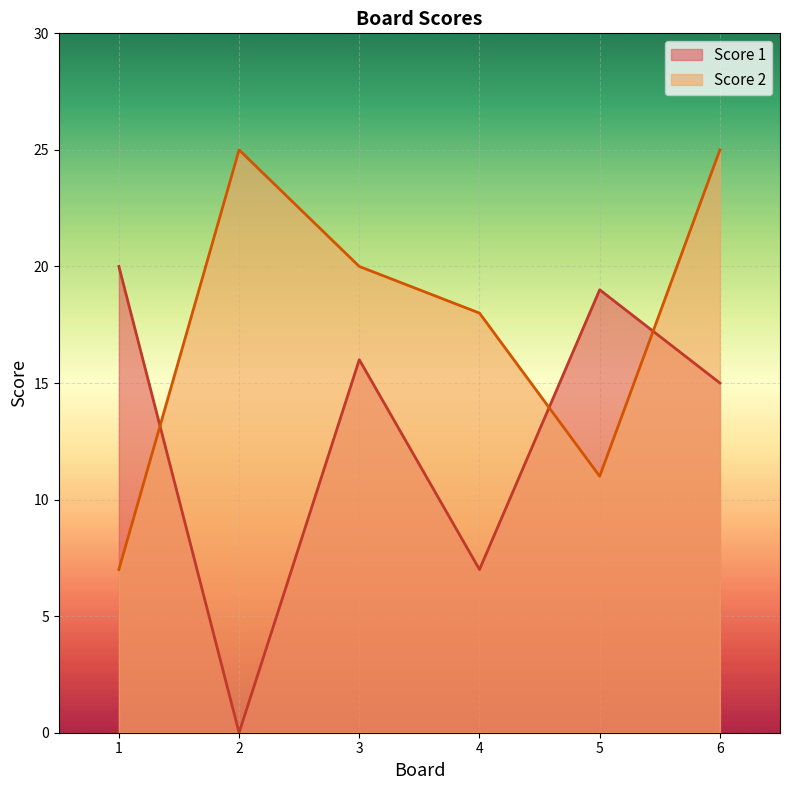

At how many categories does at least one series exceed 14?

6